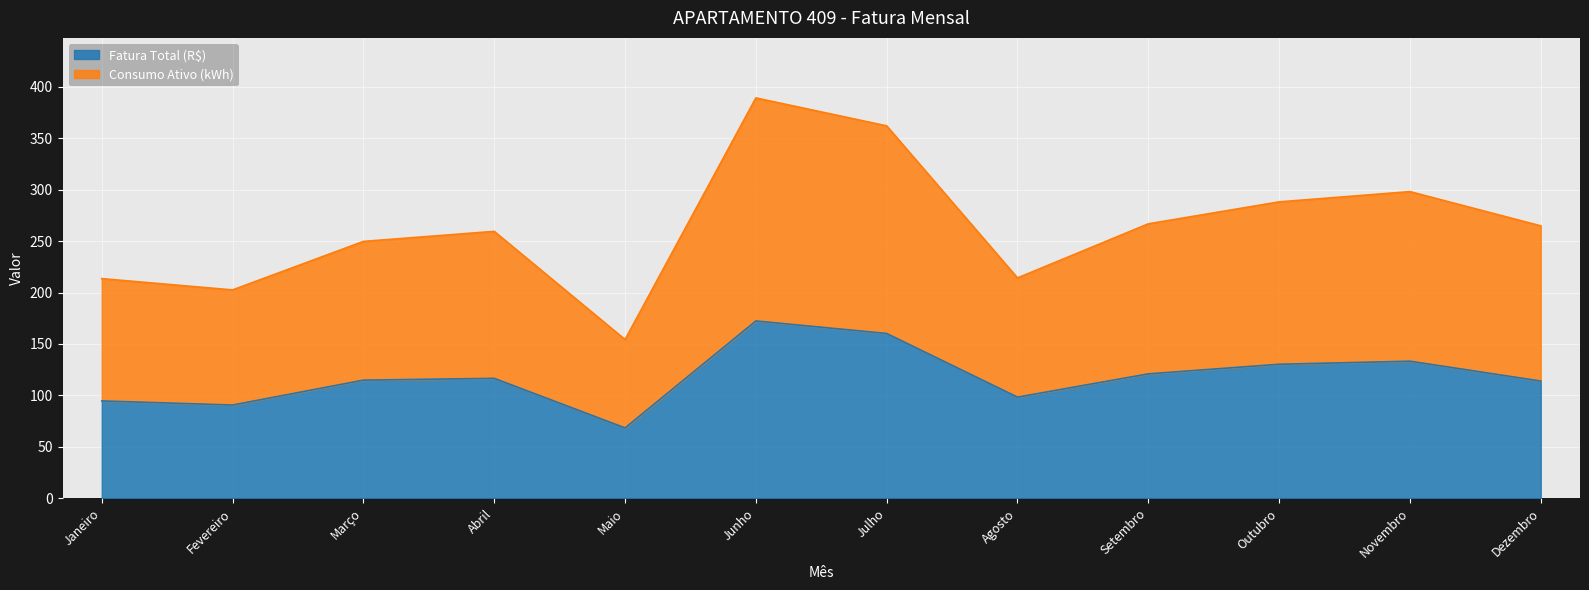

Is it true that Consumo Ativo (kWh) equals 214.2 at Agosto?

True